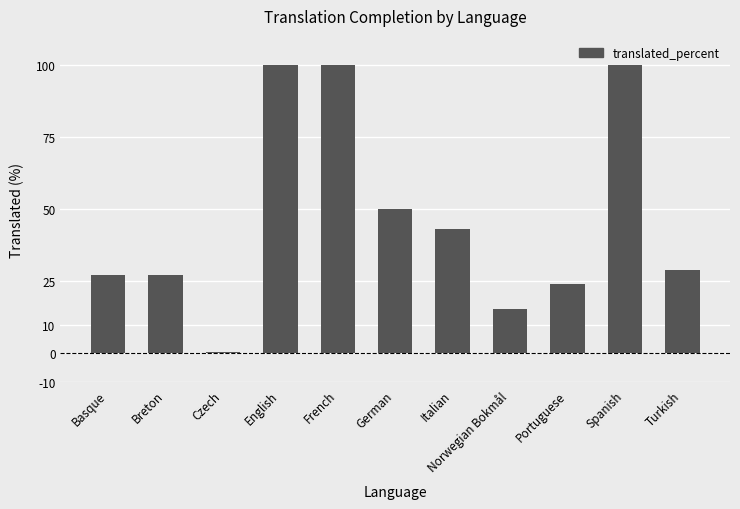

What is the difference between the values at German and Basque?

22.9